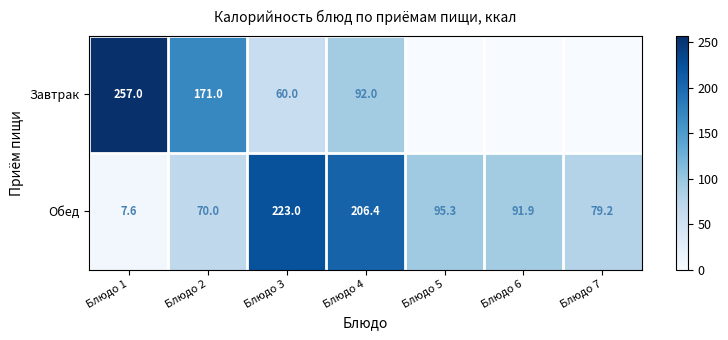

What is the difference between the Обед values at Блюдо 6 and Блюдо 2?

21.9